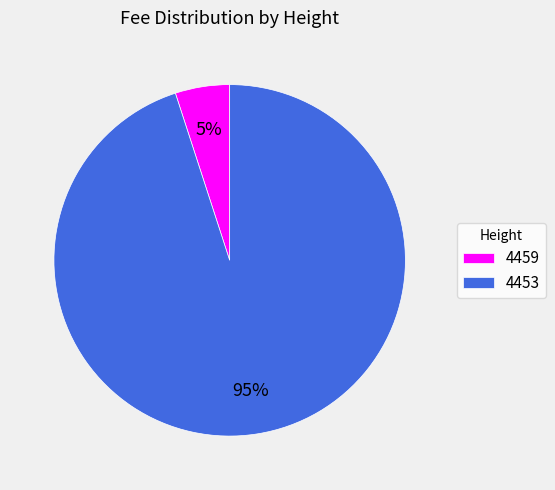

Which category has the biggest portion of the pie?

4453